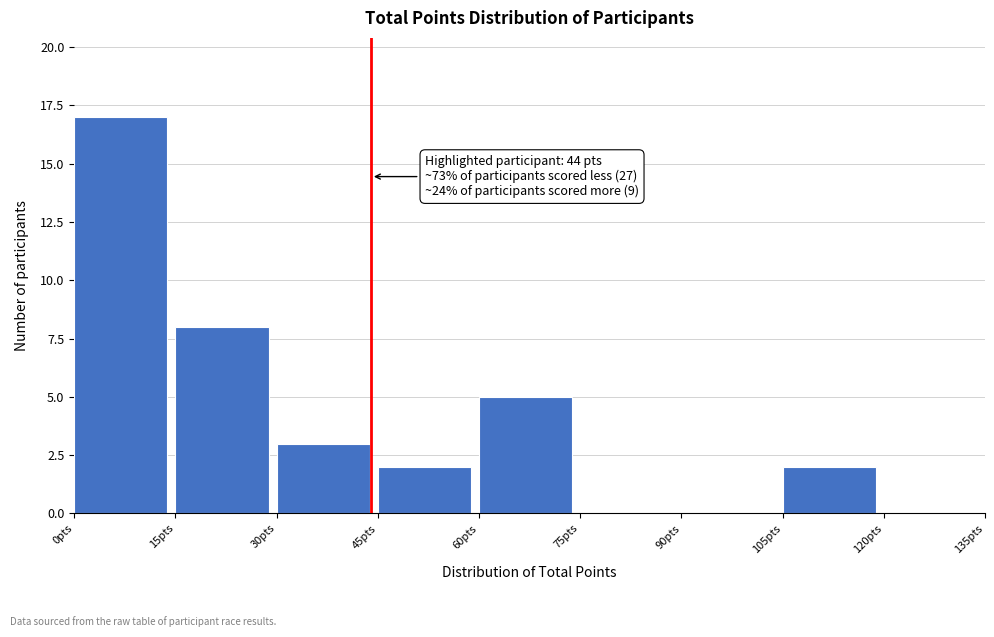

Over which range of the x-axis is the bar tallest?

0 to 15